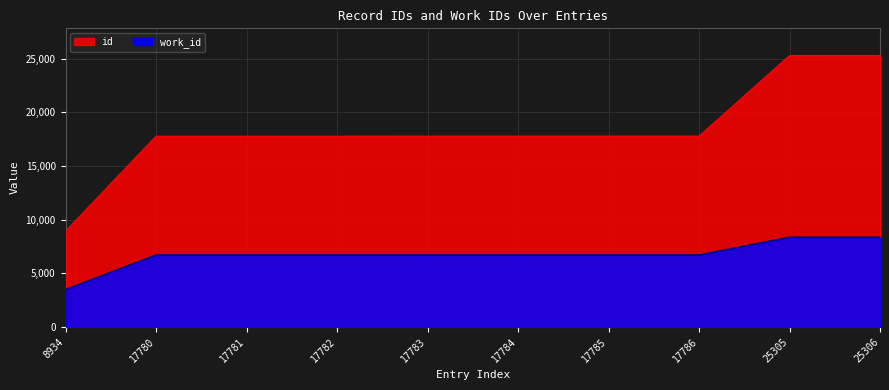

How many data points does each series have?

10